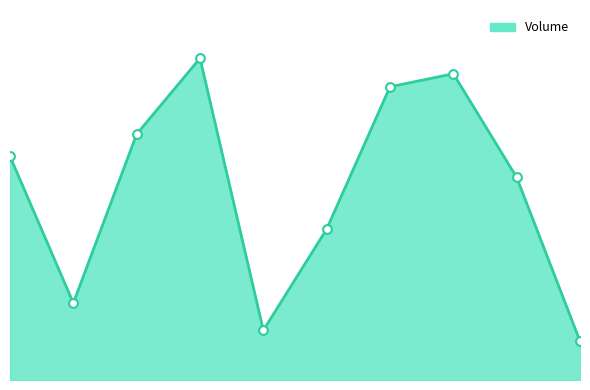

What is the ratio of the value at 7 to the value at 6?

1.0